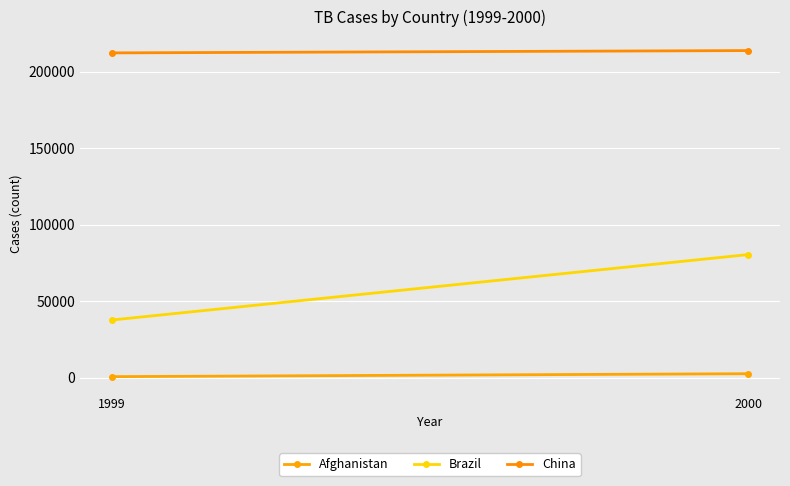

Which has a higher value, 1999 or 2000?

2000